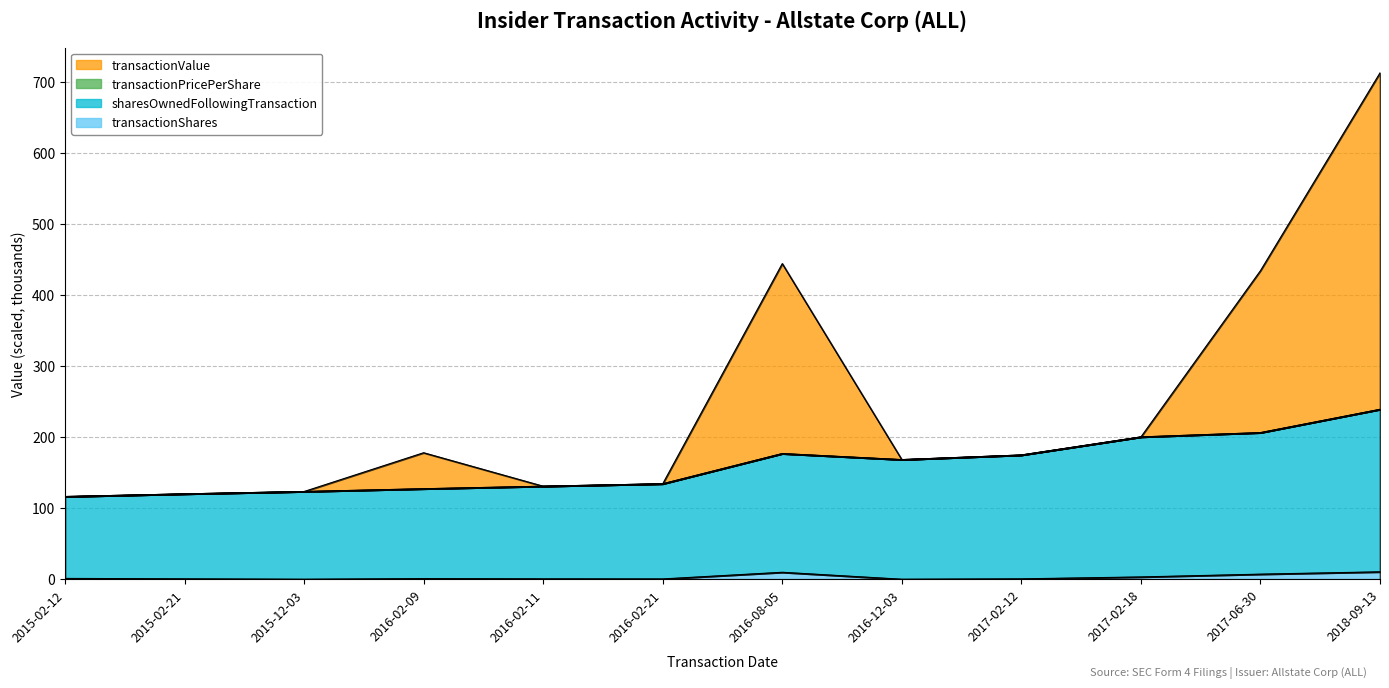

At which category does sharesOwnedFollowingTransaction reach its first local peak?

2016-08-05